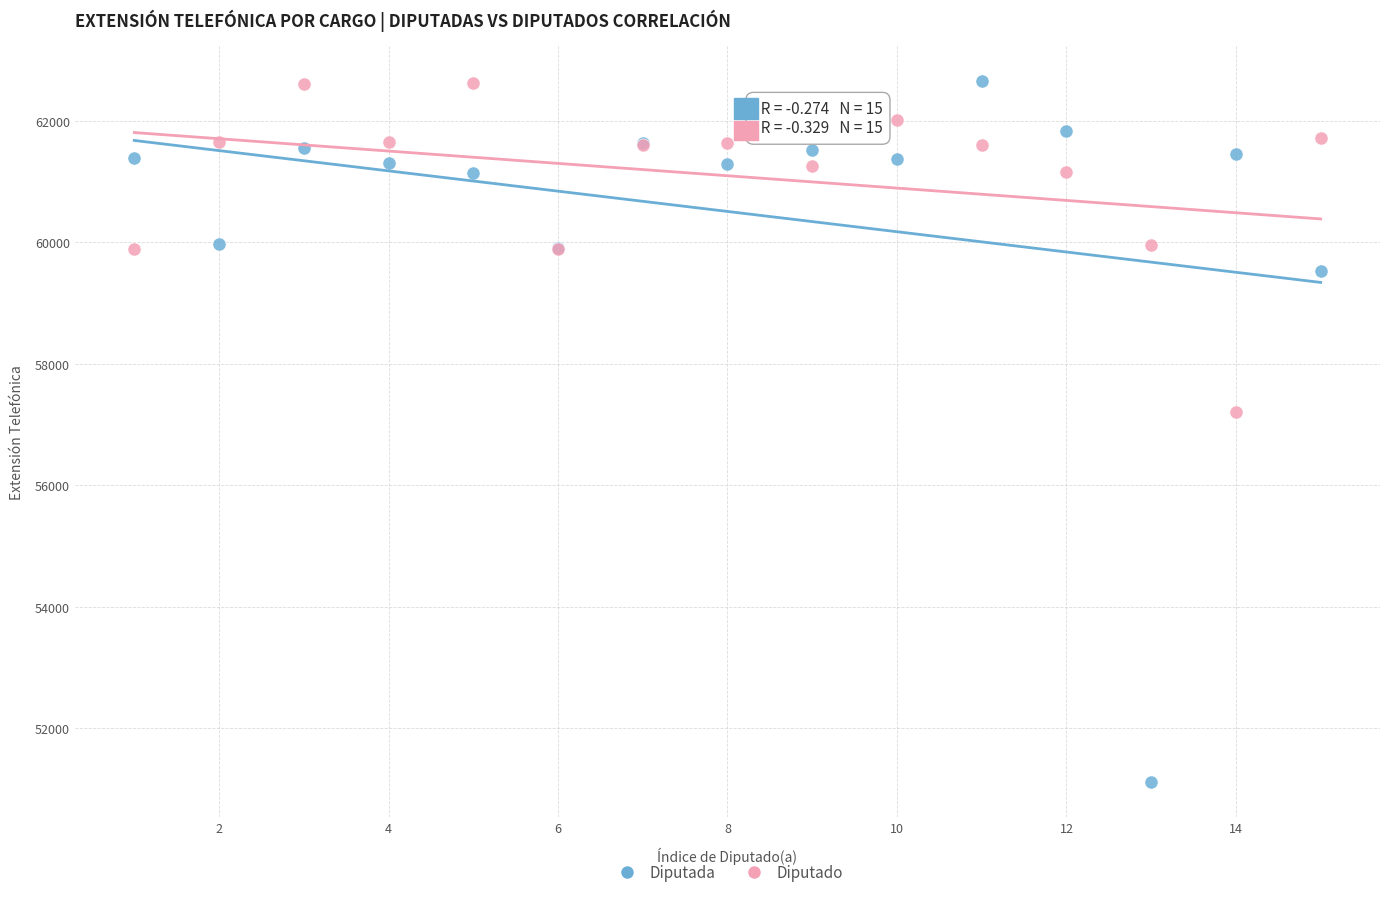

Which series has the widest spread of Y values?

Diputada